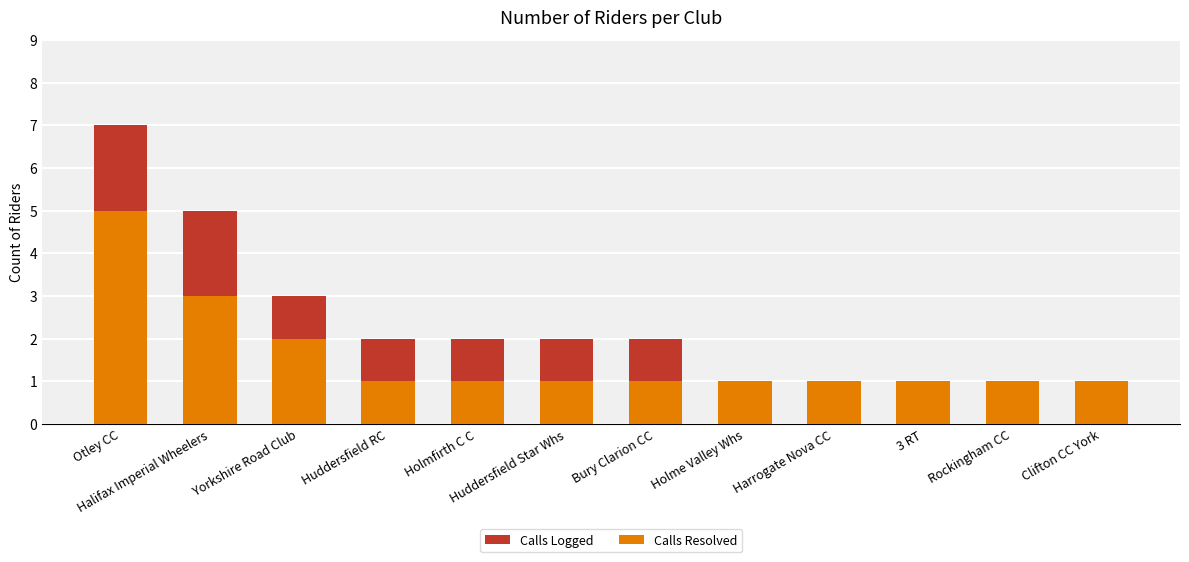

True or false: Calls Resolved has a value of 1 at Yorkshire Road Club.

False